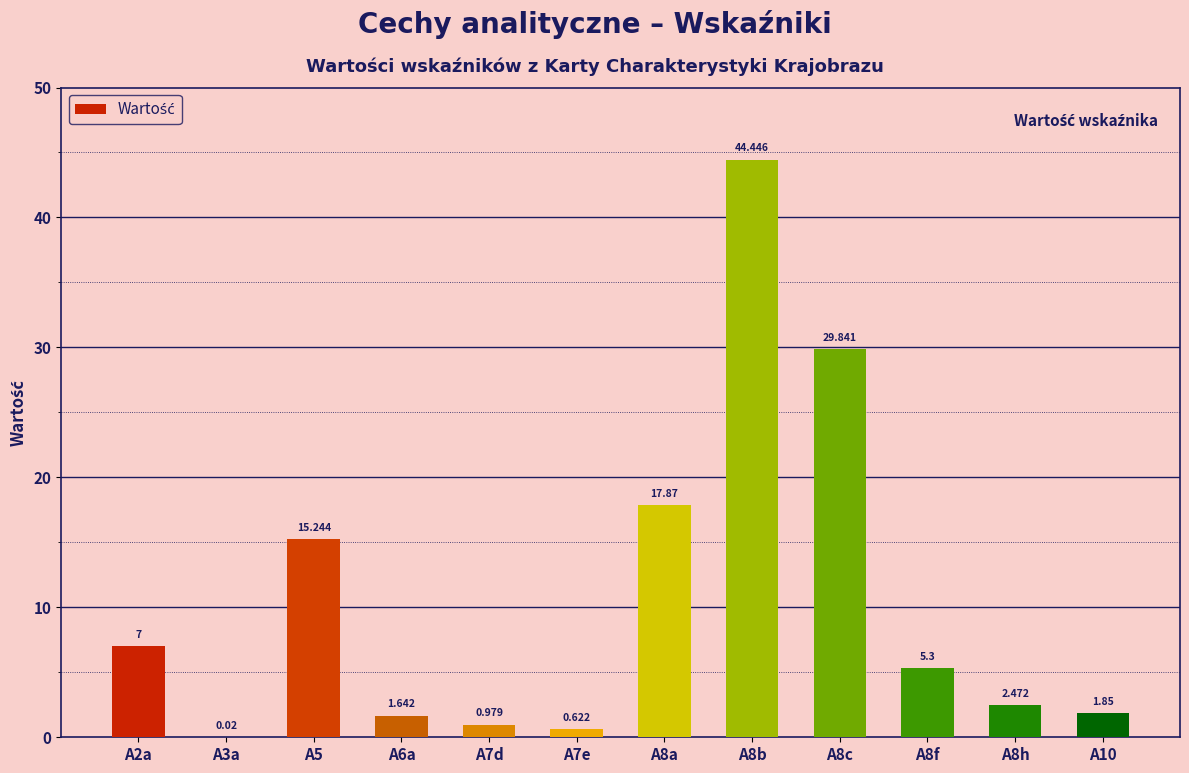

Rank the categories by value from highest to lowest.

A8b, A8c, A8a, A5, A2a, A8f, A8h, A10, A6a, A7d, A7e, A3a